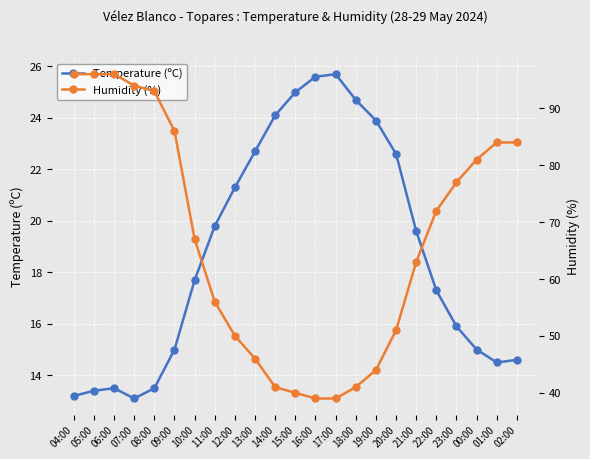

What is the smallest value displayed?

13.1